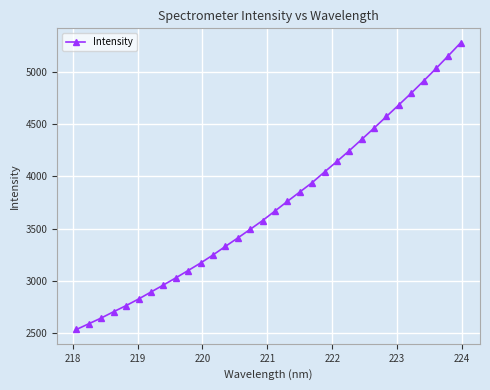

What is the value of the 2nd point from the left?

2590.4